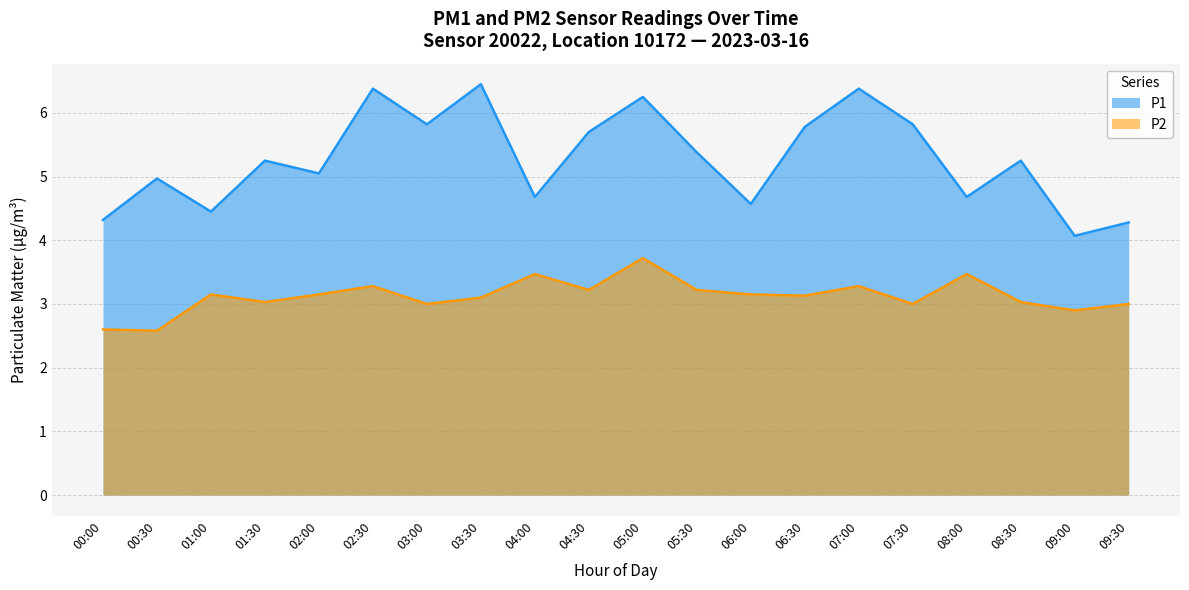

Reading left to right, what are all the values shown in this chart?

P1: 4.3	5.0	4.5	5.2	5.0	6.4	5.8	6.5	4.7	5.7	6.2	5.4	4.6	5.8	6.4	5.8	4.7	5.2	4.1	4.3
P2: 2.6	2.6	3.1	3.0	3.1	3.3	3.0	3.1	3.5	3.2	3.7	3.2	3.1	3.1	3.3	3.0	3.5	3.0	2.9	3.0